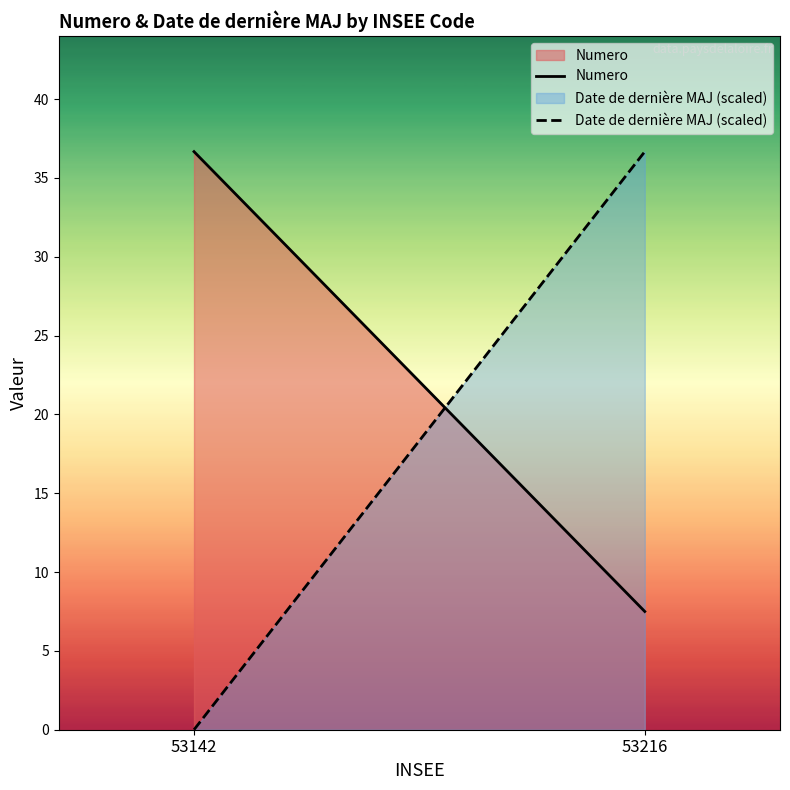

List the labels in order of Date de dernière MAJ (scaled) value, smallest first.

53142, 53216